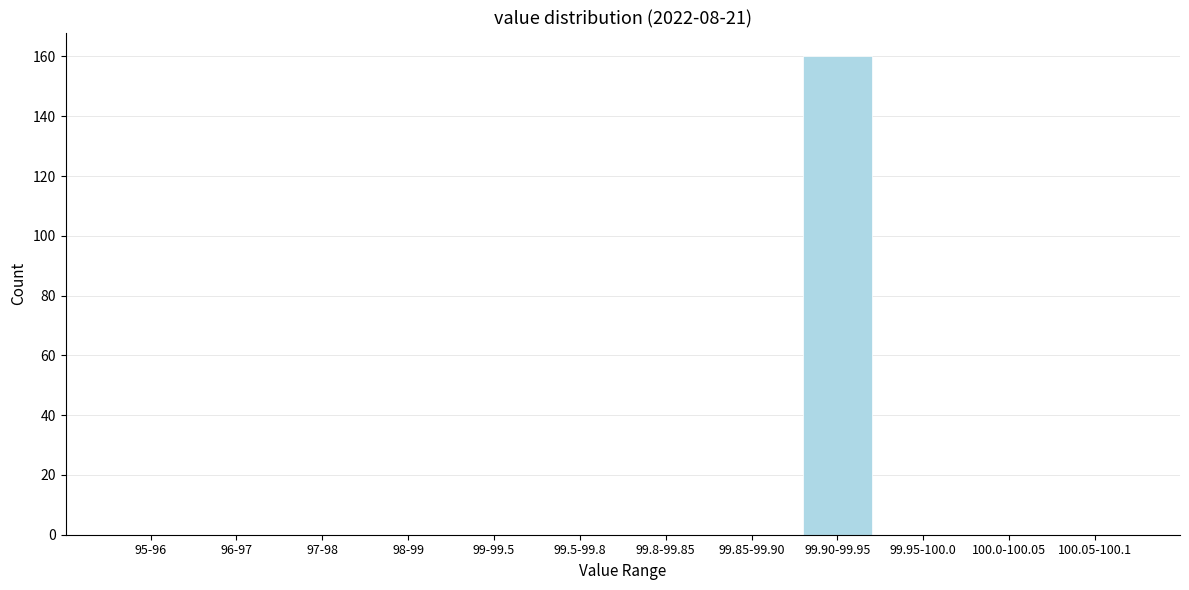

Reading left to right, what are all the values shown in this chart?

95-96=0	96-97=0	97-98=0	98-99=0	99-99.5=0	99.5-99.8=0	99.8-99.85=0	99.85-99.90=0	99.90-99.95=160	99.95-100.0=0	100.0-100.05=0	100.05-100.1=0